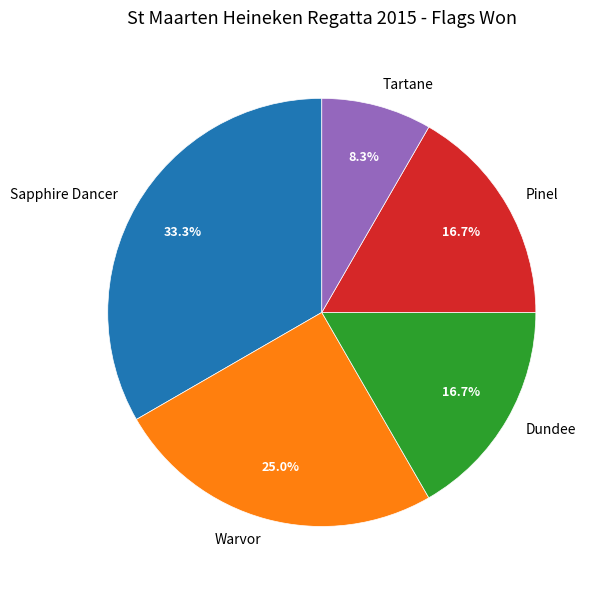

What percentage is NOT represented by Tartane?

91.7%